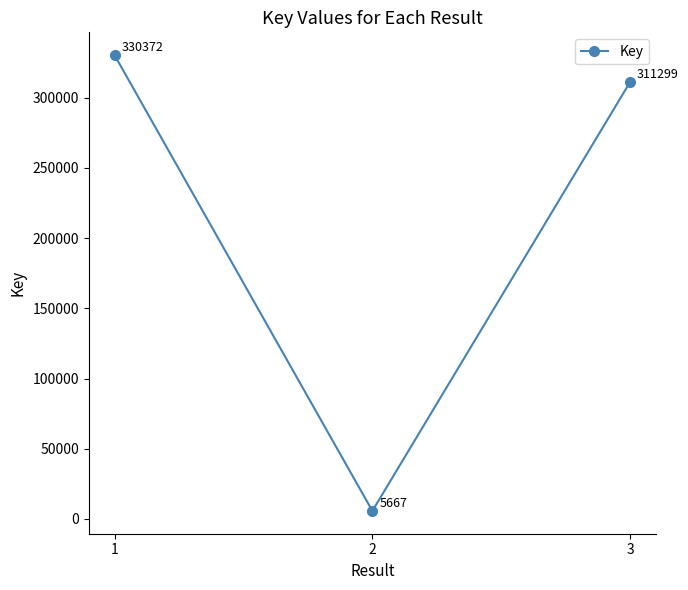

What is the average value?

215779